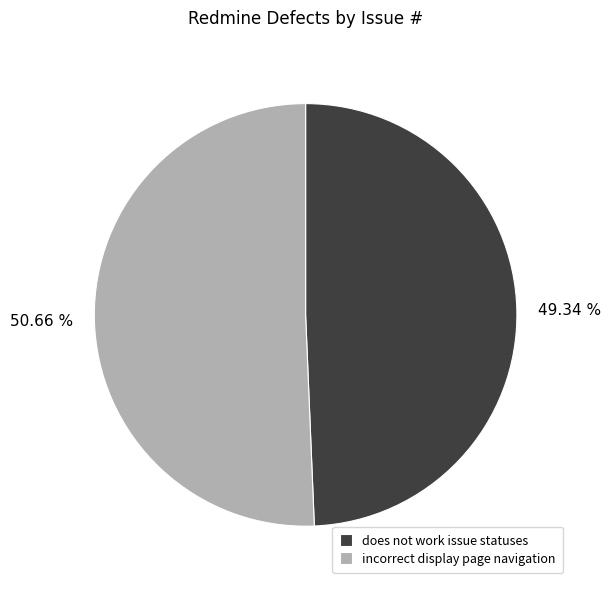

Is there a majority slice in this chart?

Yes